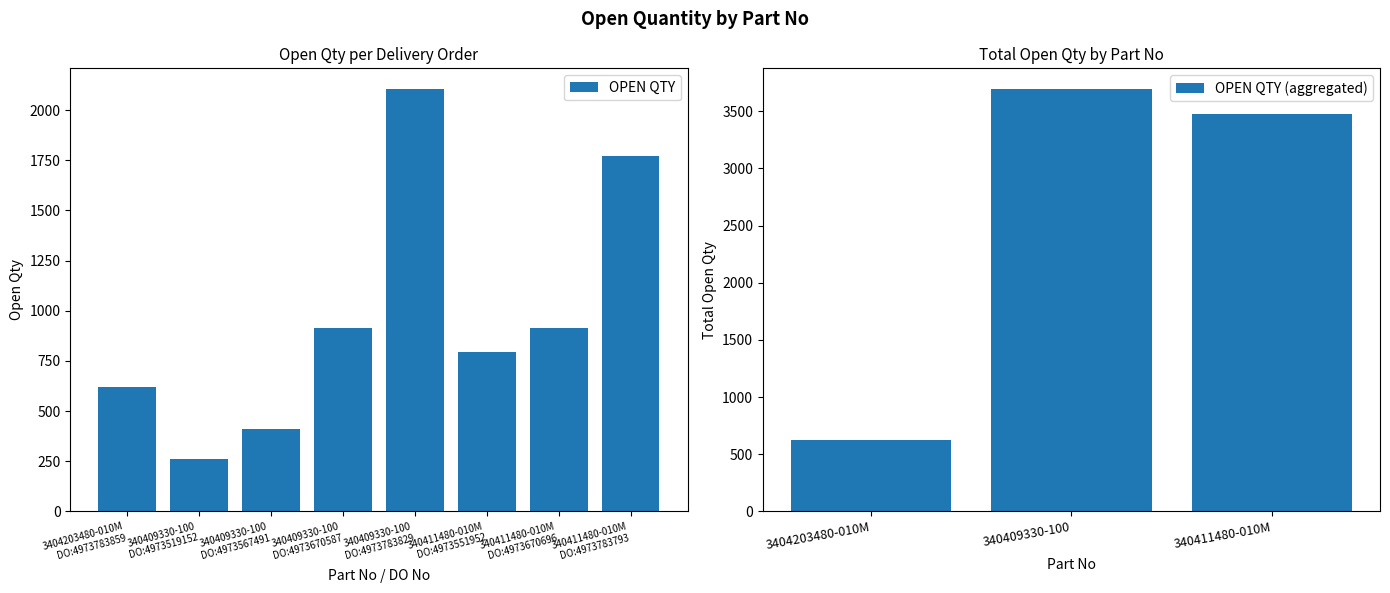

List the labels in order of value, largest first.

340409330-100
DO:4973783829, 340411480-010M
DO:4973783793, 340409330-100
DO:4973670587, 340411480-010M
DO:4973670696, 340411480-010M
DO:4973551952, 3404203480-010M
DO:4973783859, 340409330-100
DO:4973567491, 340409330-100
DO:4973519152